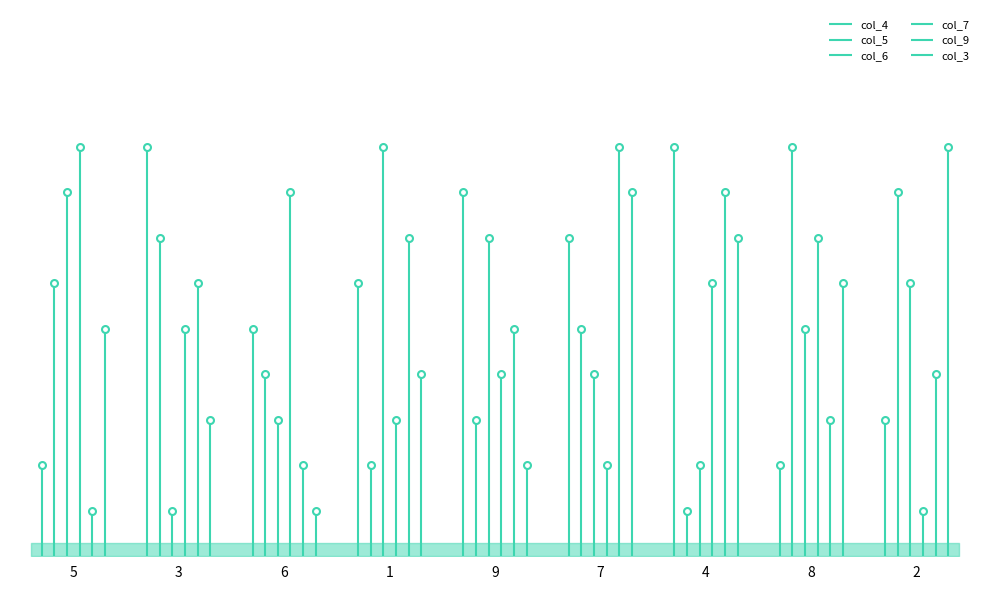

Does the chart have visible grid lines?

No